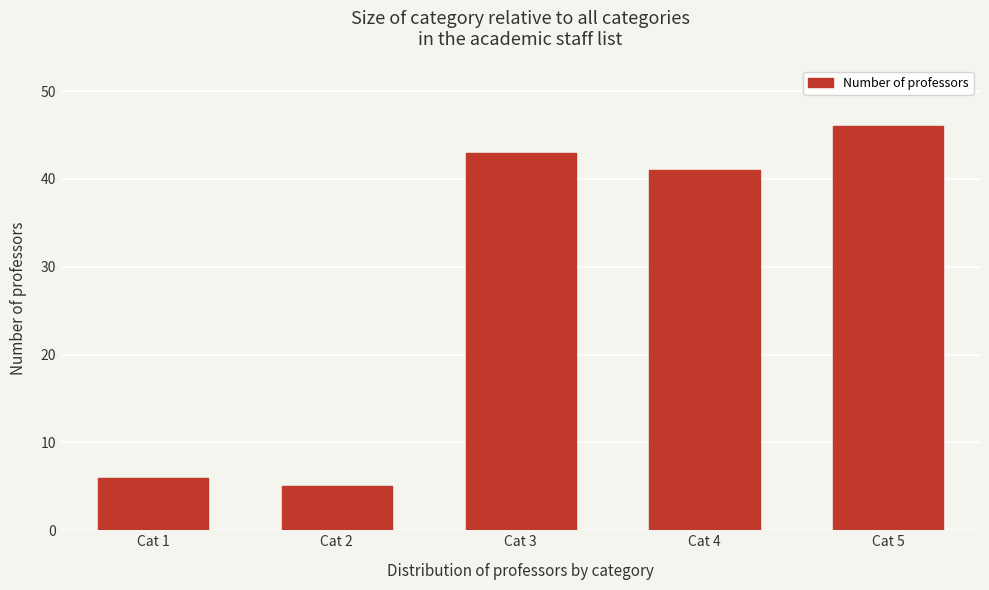

Reading left to right, extract all data points from this chart.

Cat 1=6	Cat 2=5	Cat 3=43	Cat 4=41	Cat 5=46